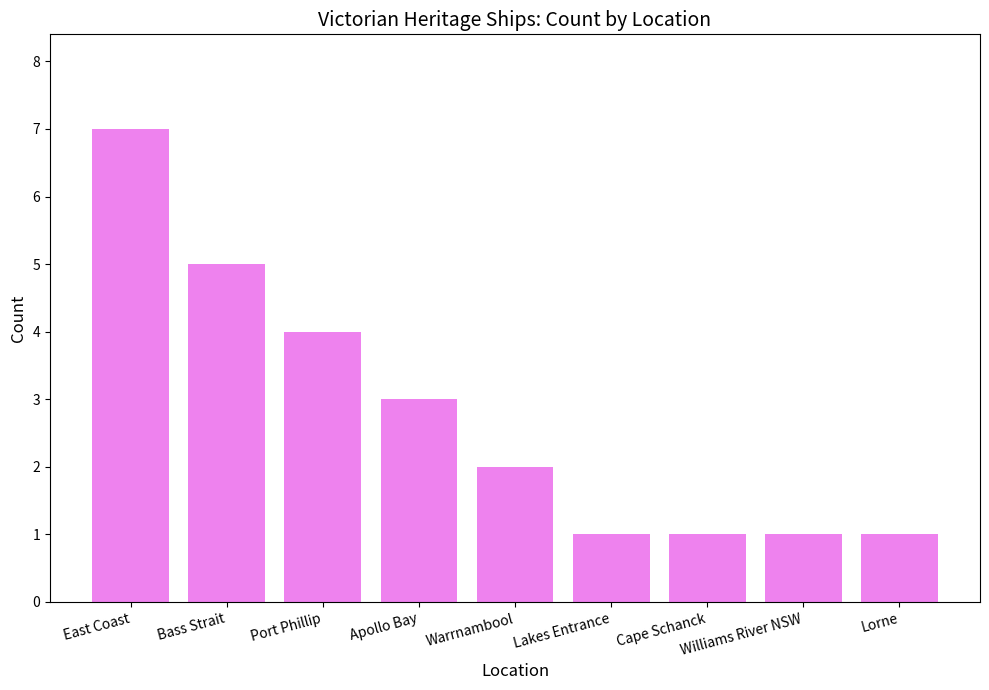

Where is the data nearest to the value 4?

Port Phillip